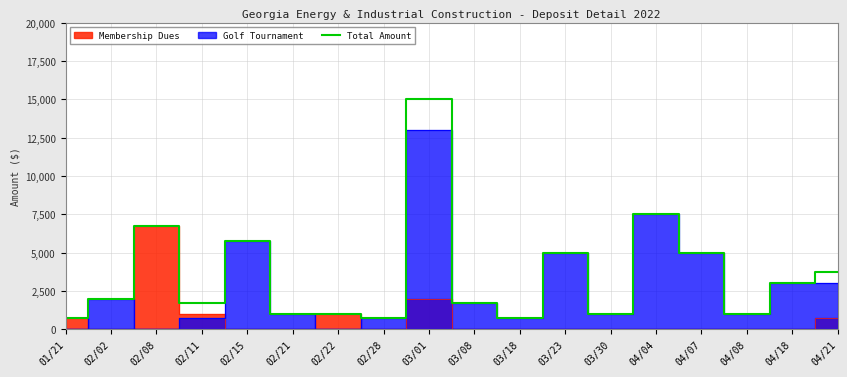

How many data points are less than 2000?

9